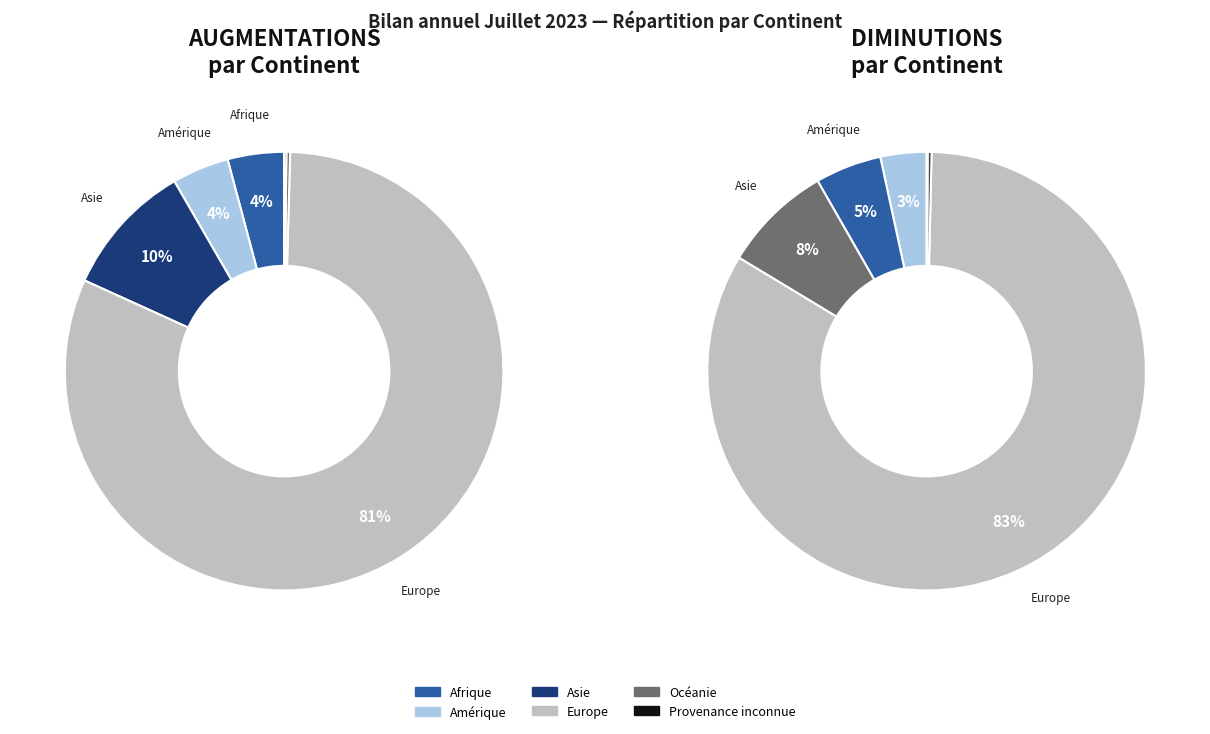

Count the number of slices in the pie.

6